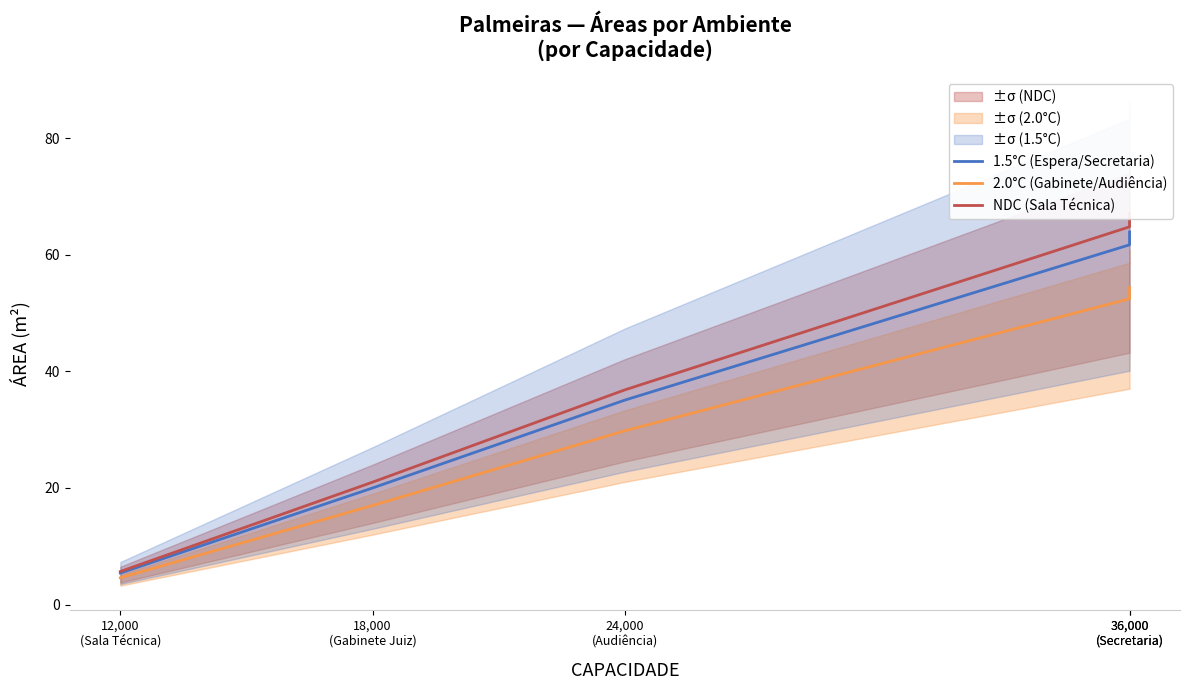

What is the difference between the maximum and second lowest values in the NDC (Sala Técnica) series?

46.1